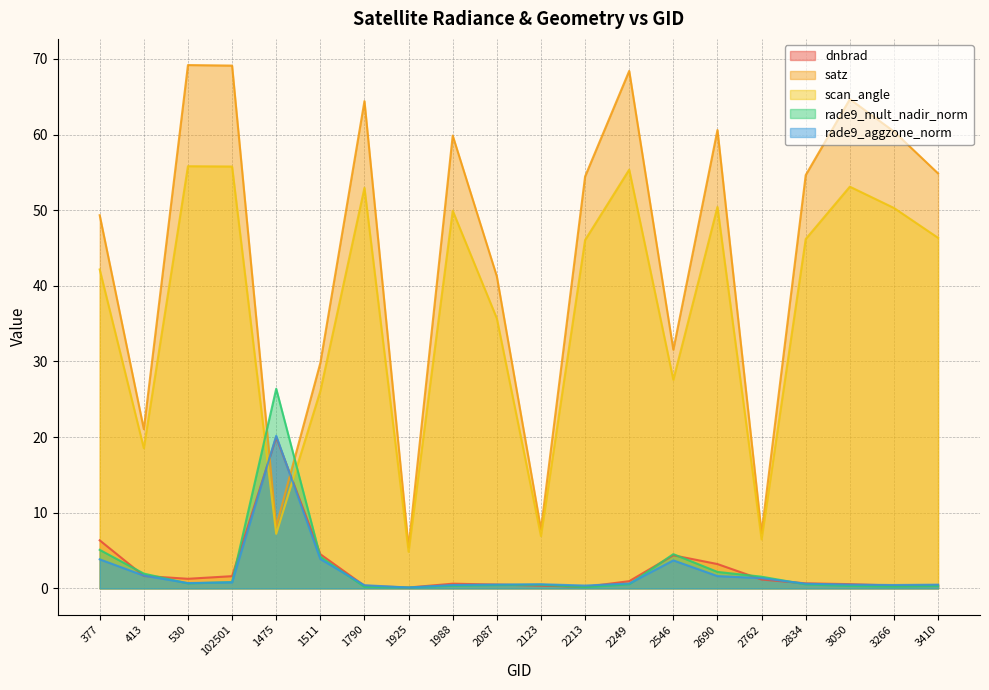

How many intersections are there between satz and dnbrad?

2